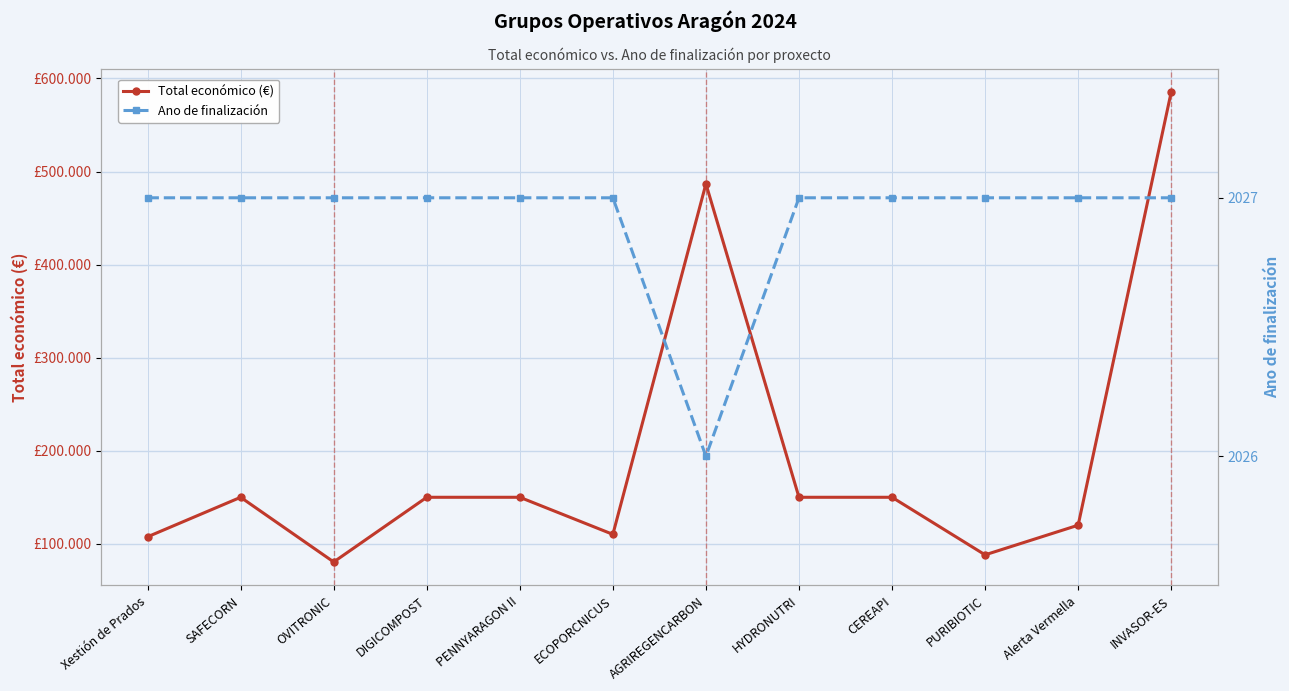

What position from the left is OVITRONIC?

3